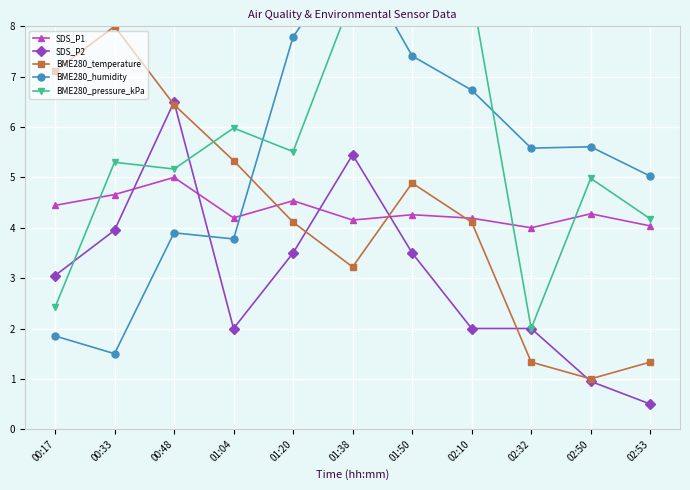

True or false: BME280_temperature has a value of 5.9 at 01:20.

False